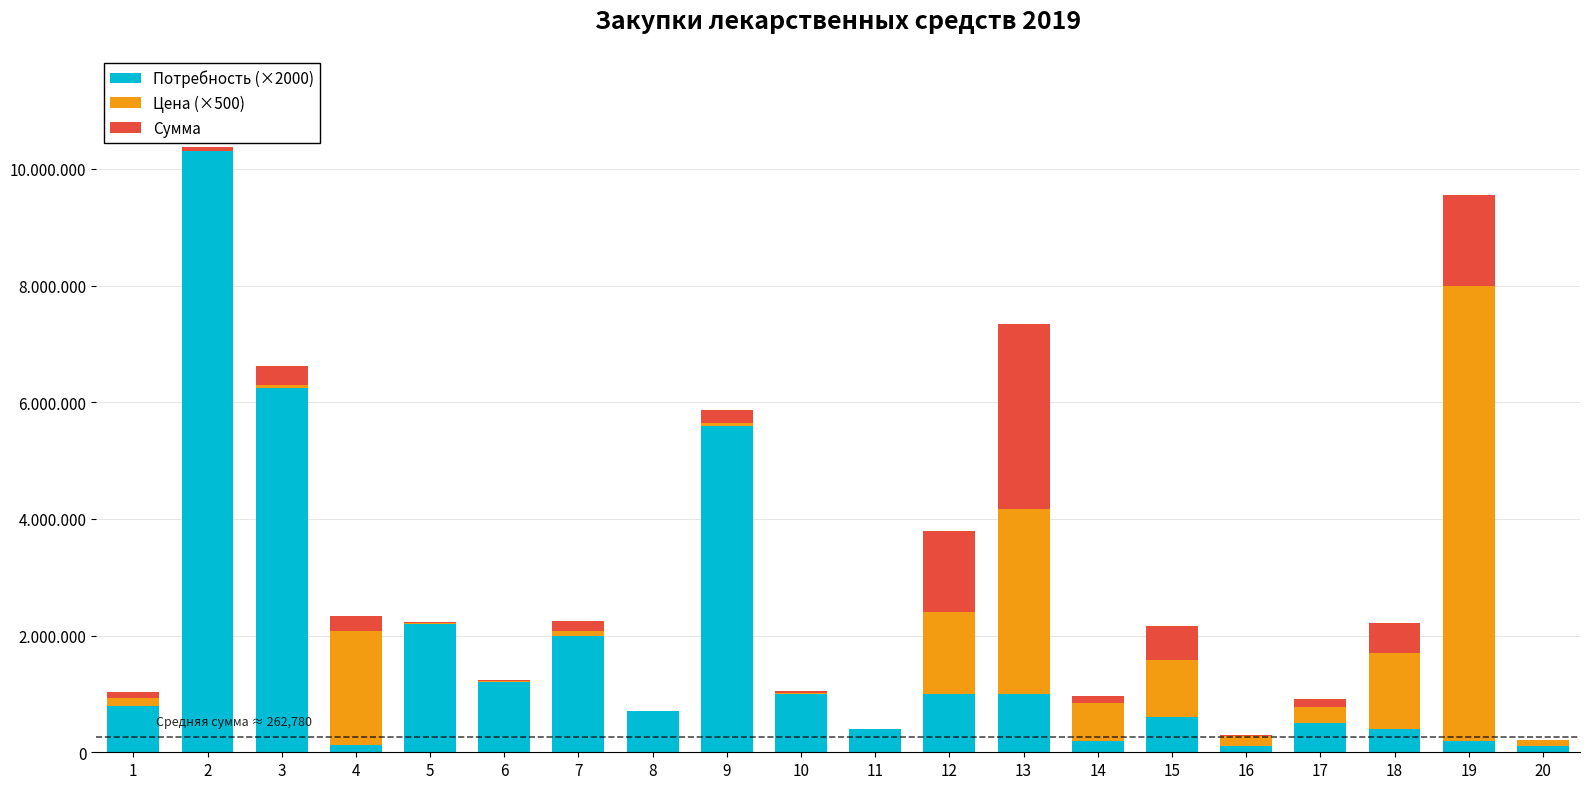

What are all the series names shown in the legend?

Потребность (×2000), Цена (×500), Сумма